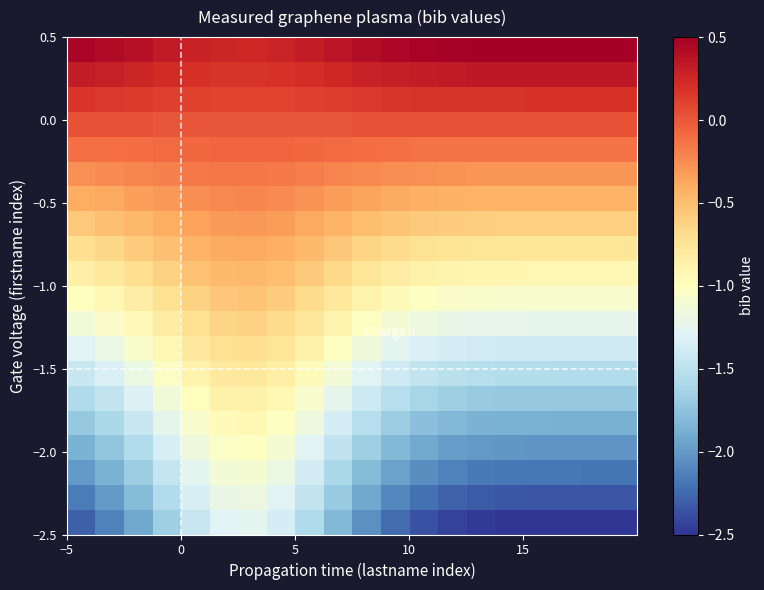

How many distinct data groups are displayed?

20